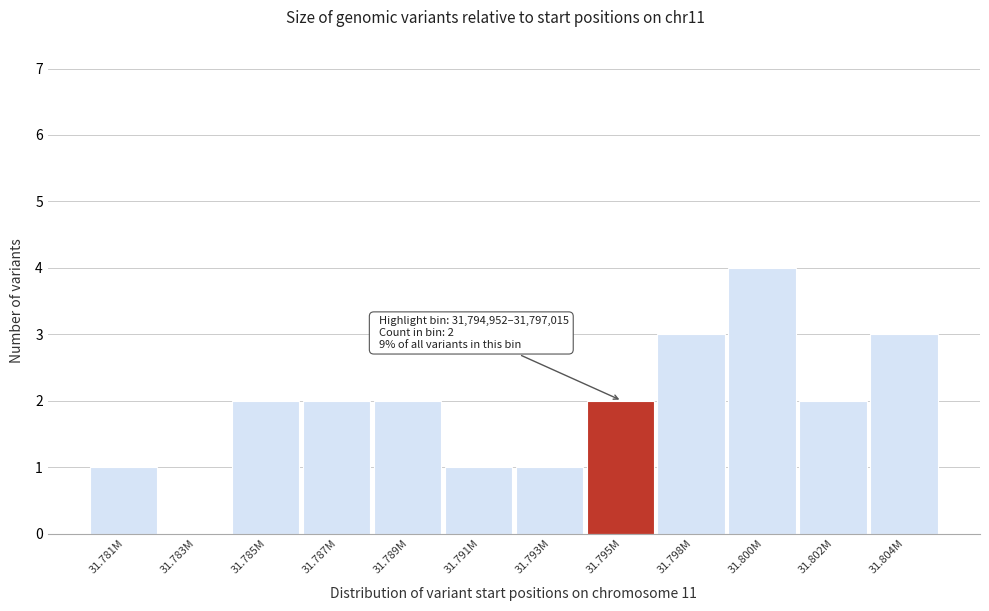

Reading left to right, extract all data points from this chart.

31.781M=1	31.783M=0	31.785M=2	31.787M=2	31.789M=2	31.791M=1	31.793M=1	31.795M=2	31.798M=3	31.800M=4	31.802M=2	31.804M=3